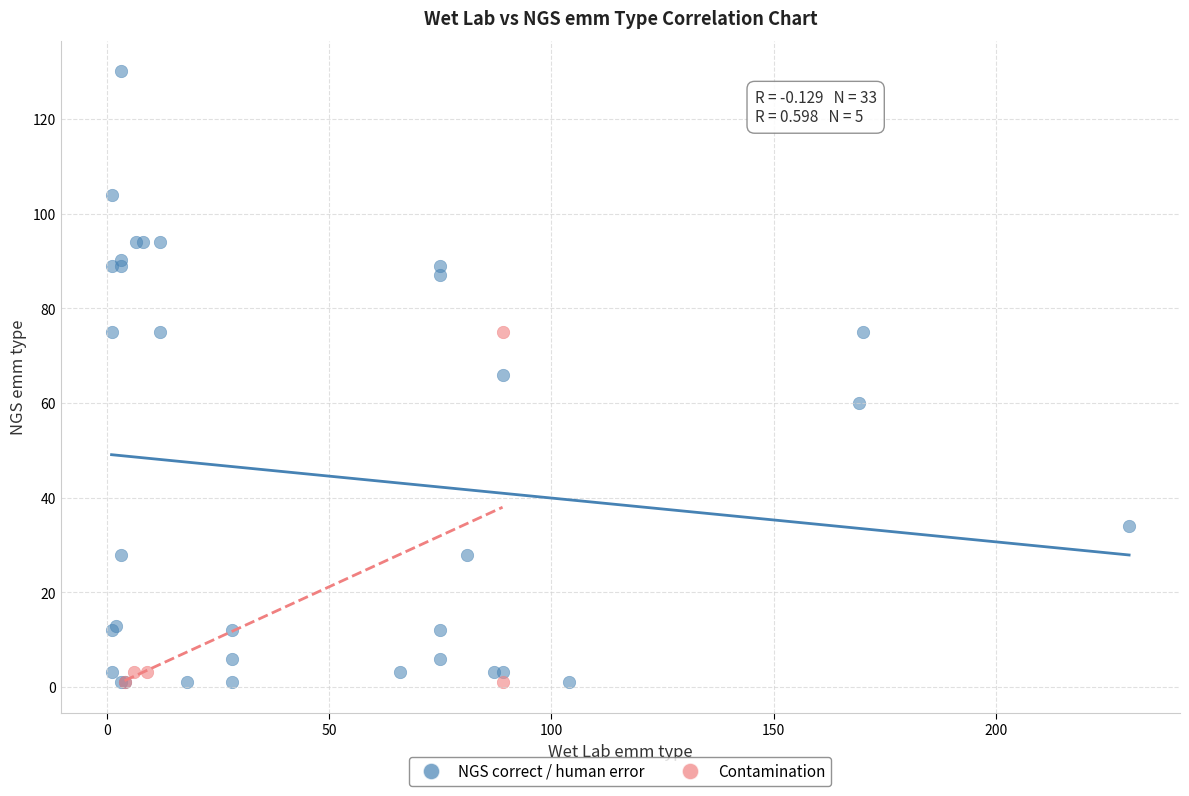

Which series reaches the maximum Y coordinate?

NGS correct / human error